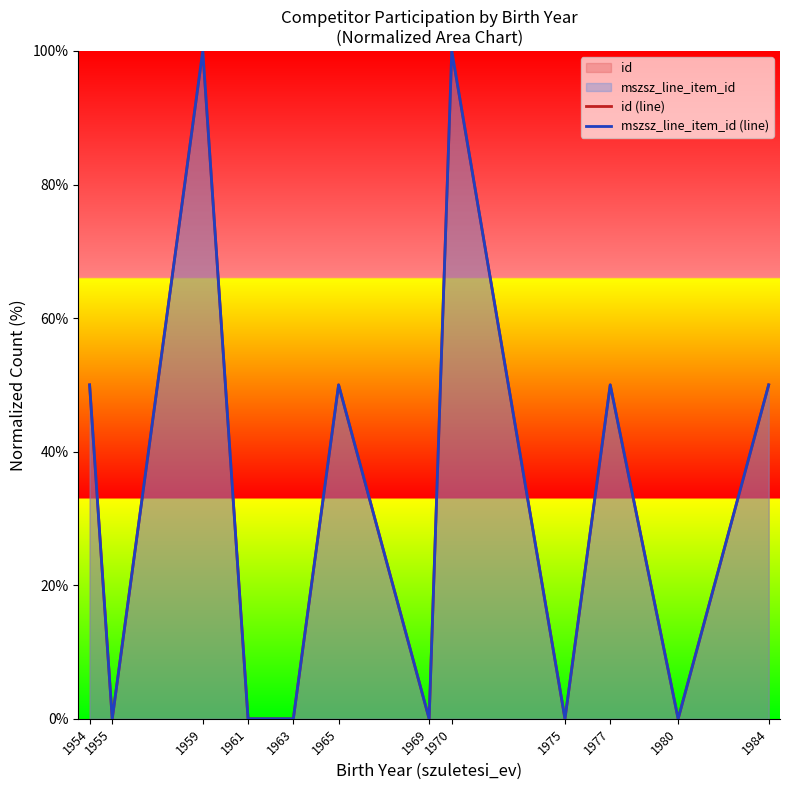

In mszsz_line_item_id (line), how many points are higher than both neighbors (excluding endpoints)?

4